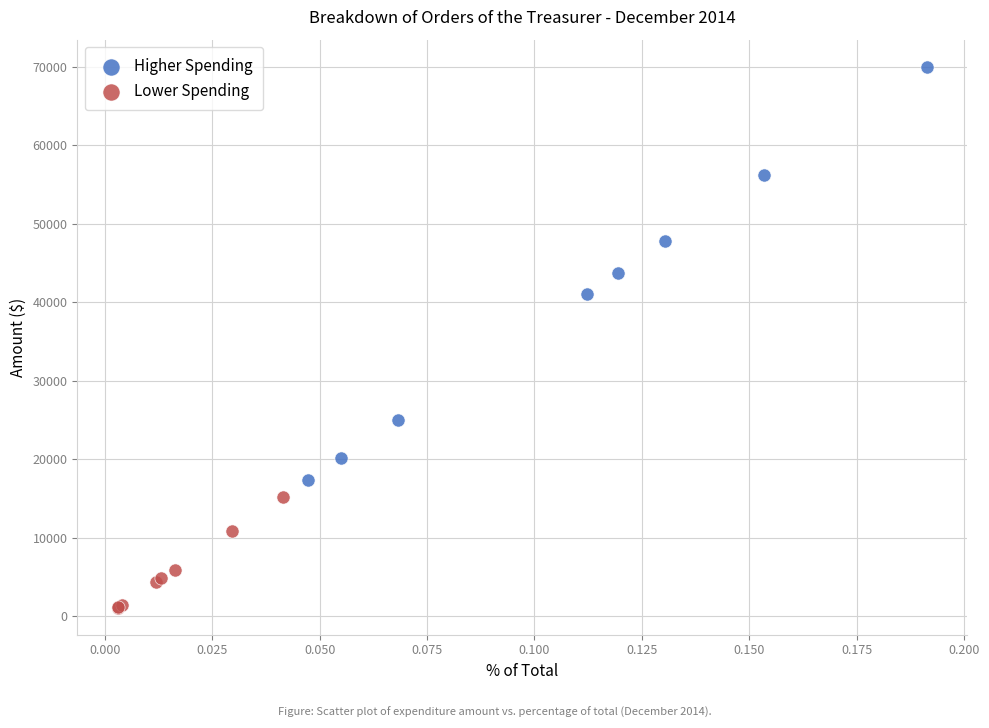

Which series has the largest Y range (max minus min)?

Higher Spending